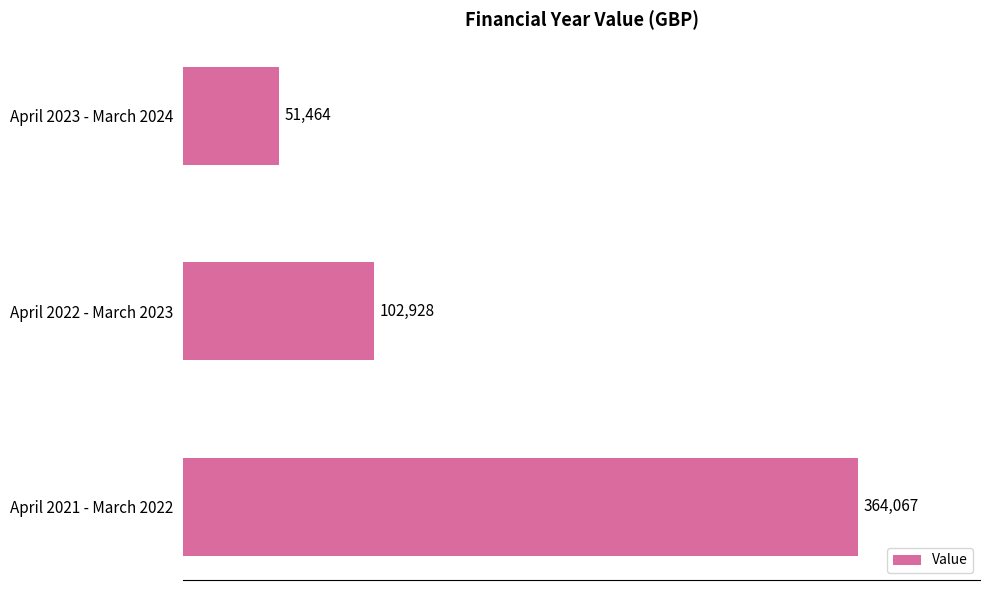

What is the difference between the maximum and second lowest values?

261138.6